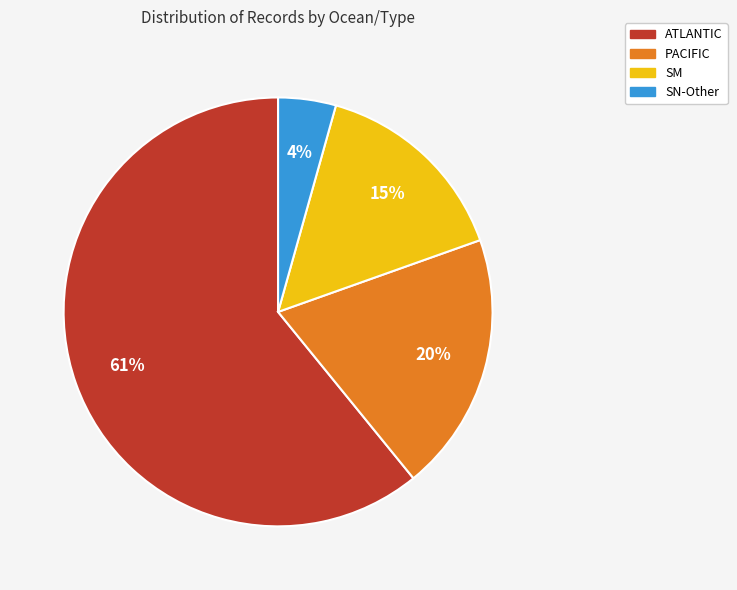

Which slice is the largest?

ATLANTIC